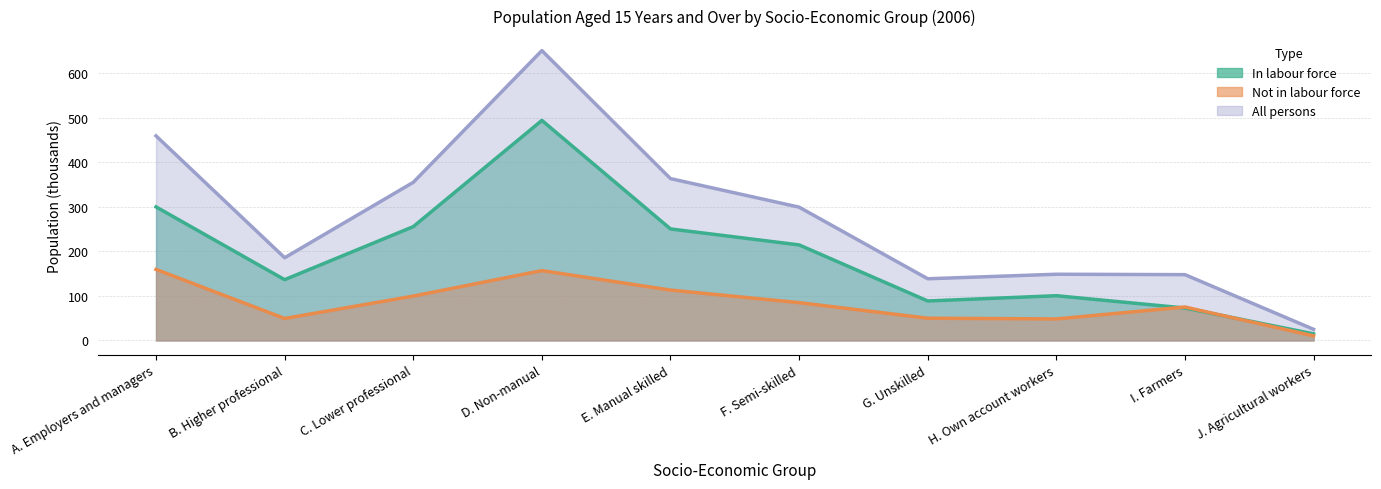

How many values in the In labour force series exceed 214?

5